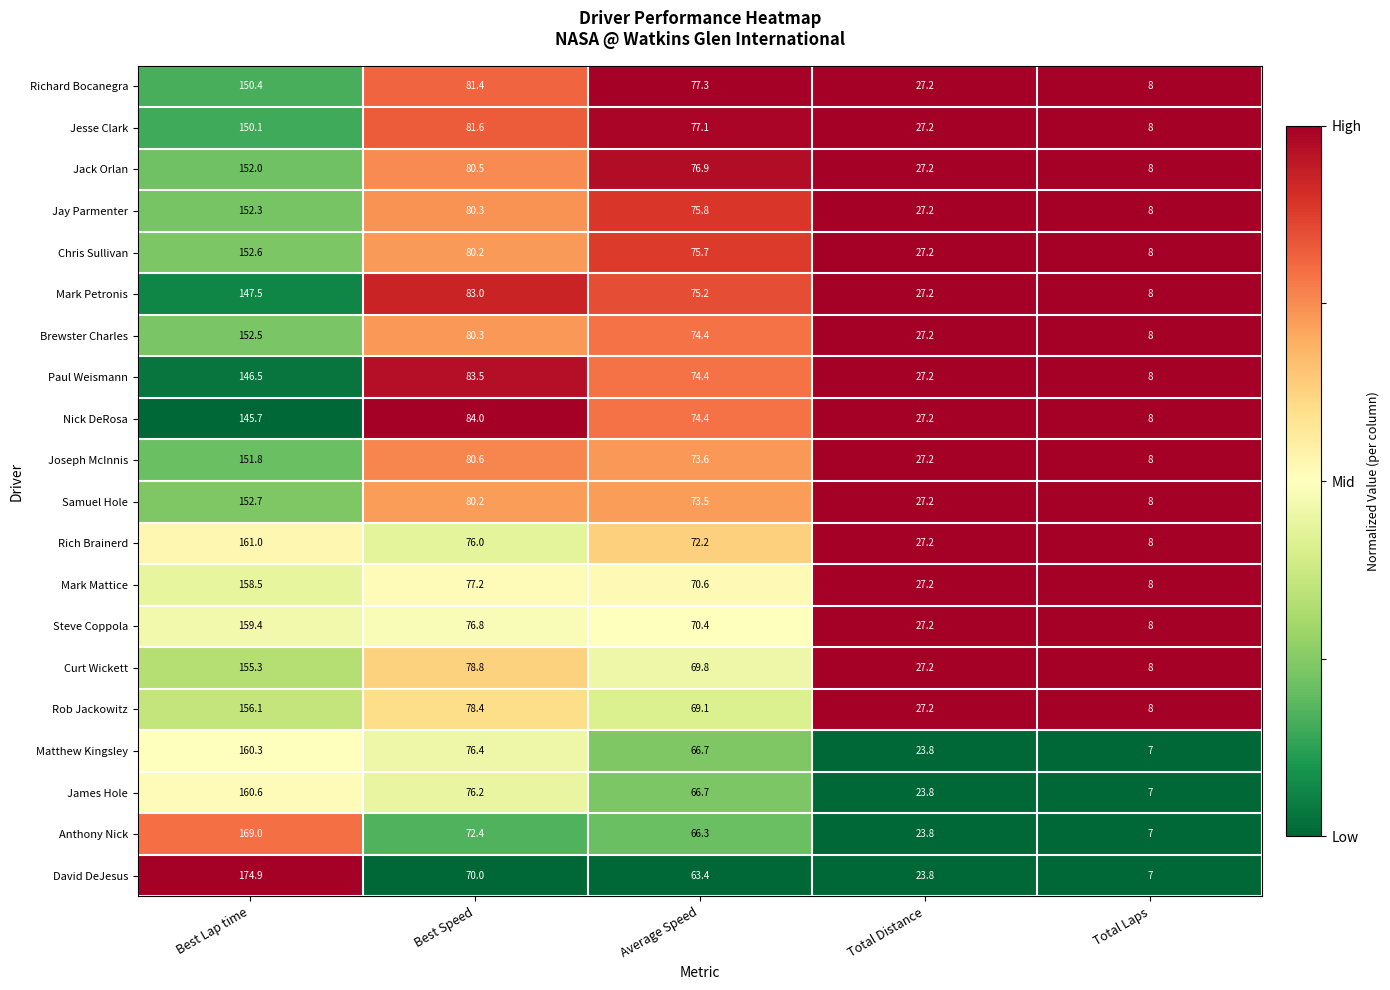

Rank the series by their maximum value, from highest to lowest.

David DeJesus, Anthony Nick, Rich Brainerd, James Hole, Matthew Kingsley, Steve Coppola, Mark Mattice, Rob Jackowitz, Curt Wickett, Samuel Hole, Chris Sullivan, Brewster Charles, Jay Parmenter, Jack Orlan, Joseph McInnis, Richard Bocanegra, Jesse Clark, Mark Petronis, Paul Weismann, Nick DeRosa